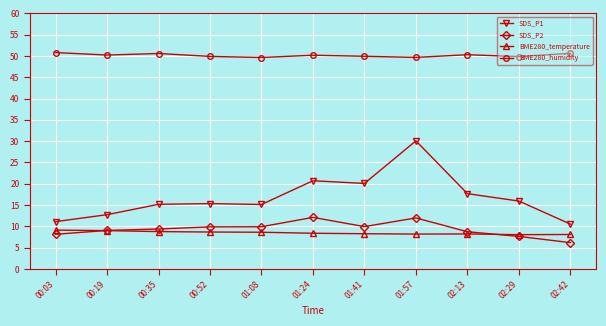

Is this an area chart (filled region under the line)?

No